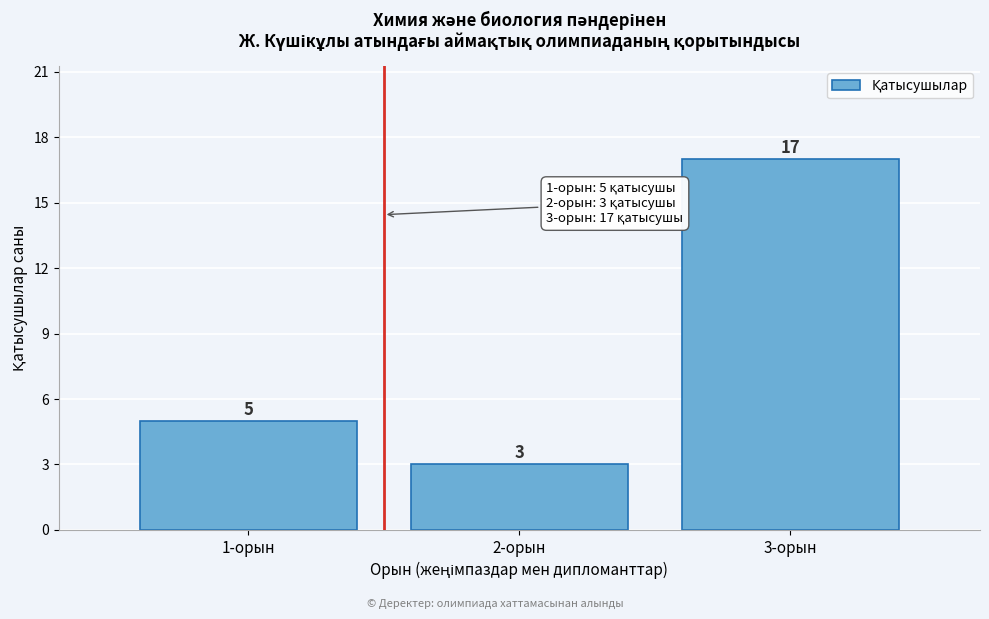

How tall is the bar that spans 1.5 to 2.5 on the x-axis?

3